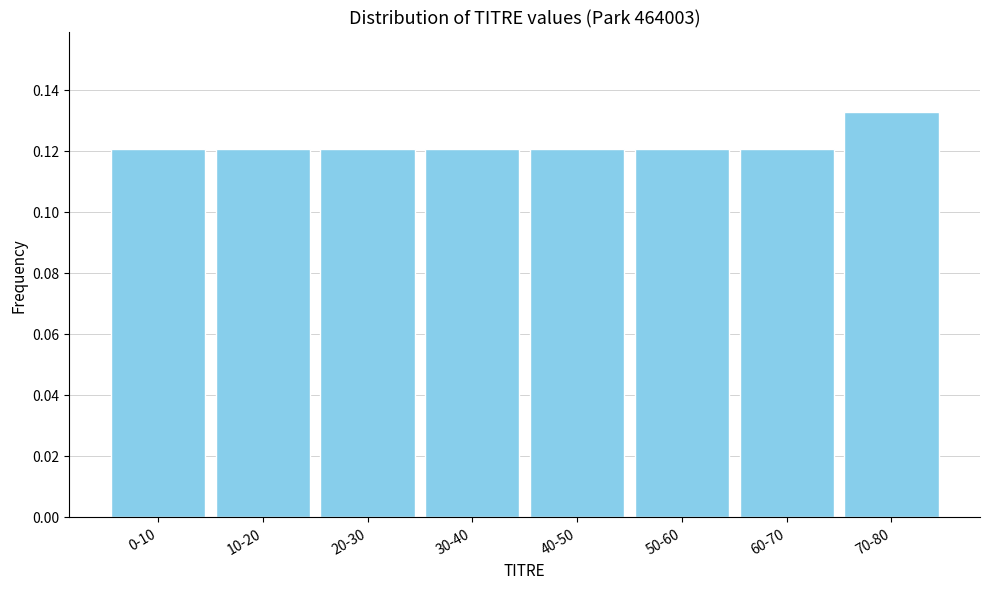

At which category does the chart reach its peak across all series?

70-80